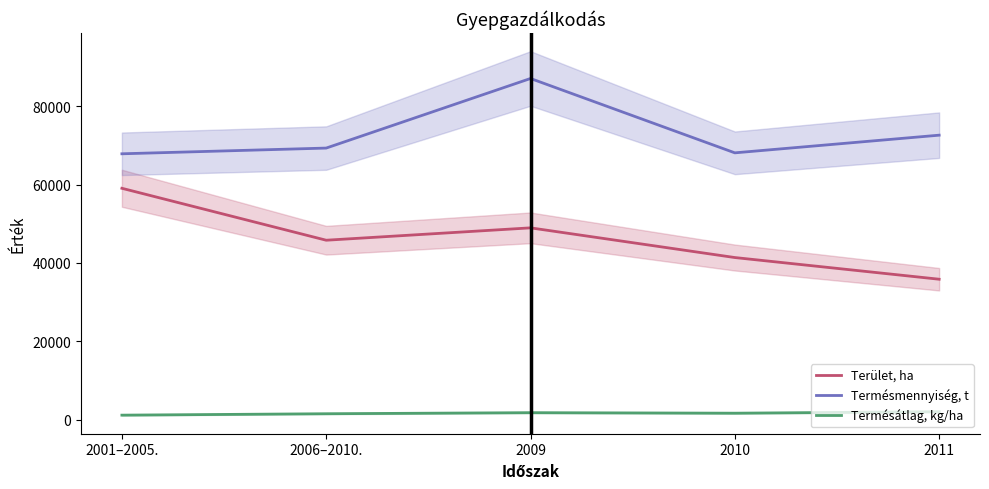

True or false: Termésmennyiség, t and Termésátlag, kg/ha cross at least once.

False